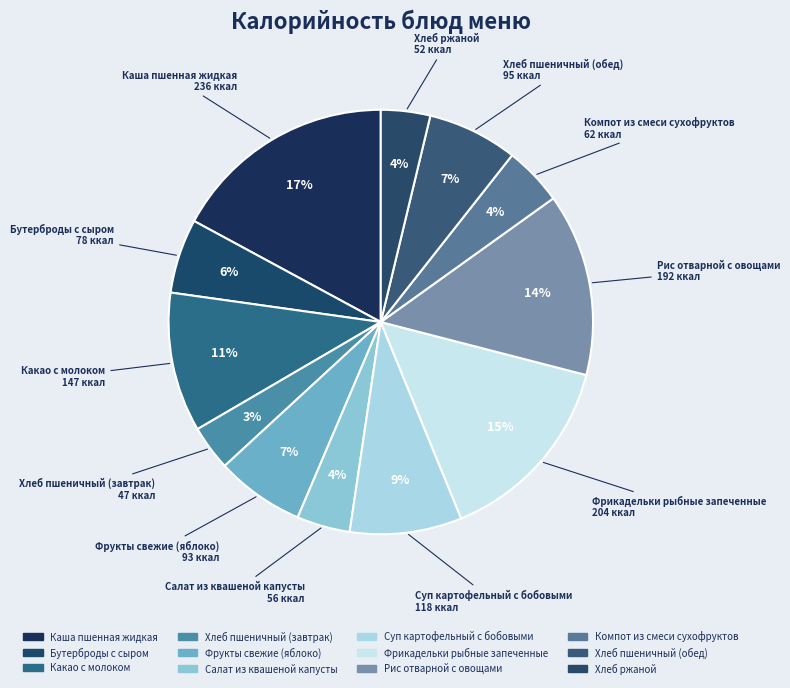

Which slice is the largest?

Каша пшенная жидкая